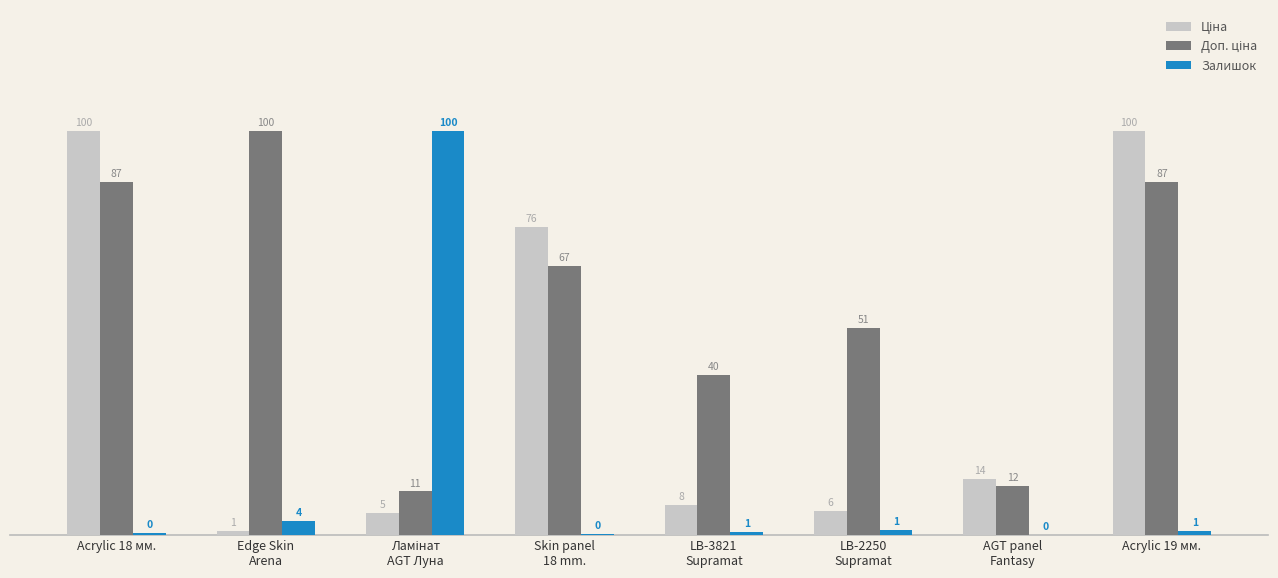

Are the bars horizontal?

No